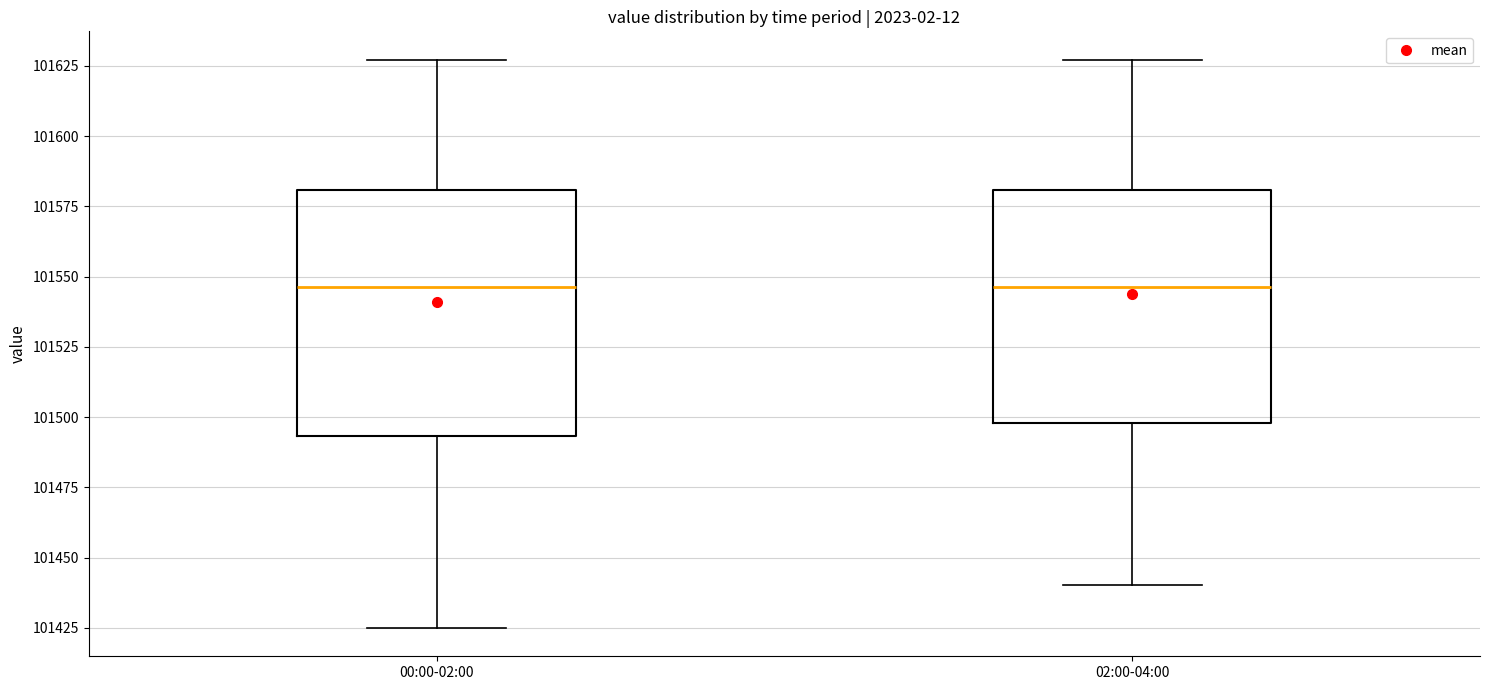

Reading left to right, read every box against the y-axis: the position of its median line, the range the box covers, and the ends of its whiskers. The values are not printed on the chart, so give them approximately, as read against the axis.

00:00-02:00: median 101545, box 101495 to 101580, whiskers 101425 to 101625
02:00-04:00: median 101545, box 101500 to 101580, whiskers 101440 to 101625